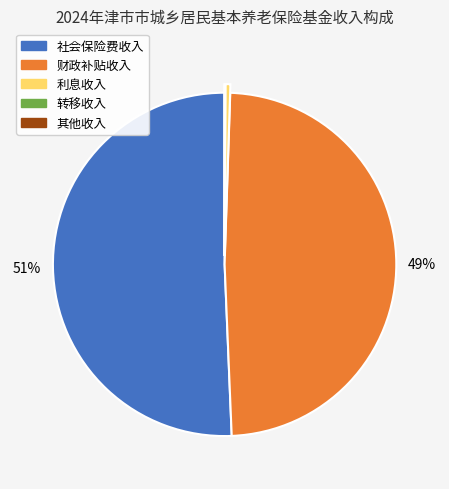

Combined, do 社会保险费收入 and 财政补贴收入 account for over 50%?

Yes